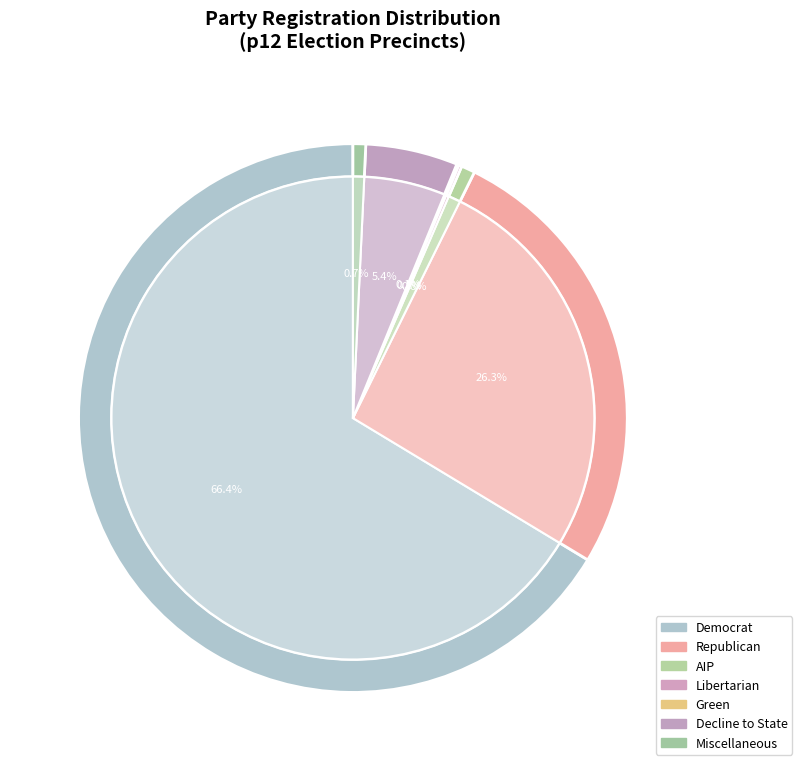

Does any single category account for the majority?

Yes